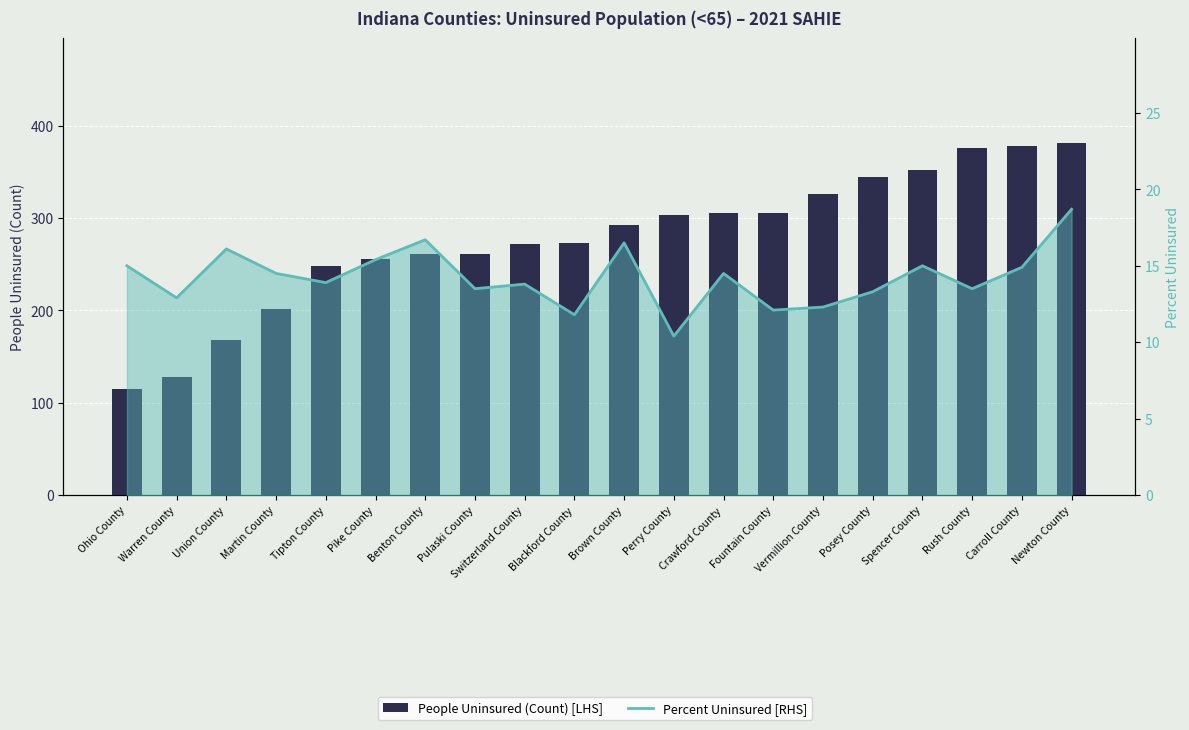

What is the average value of the Percent Uninsured [RHS] series?

14.2